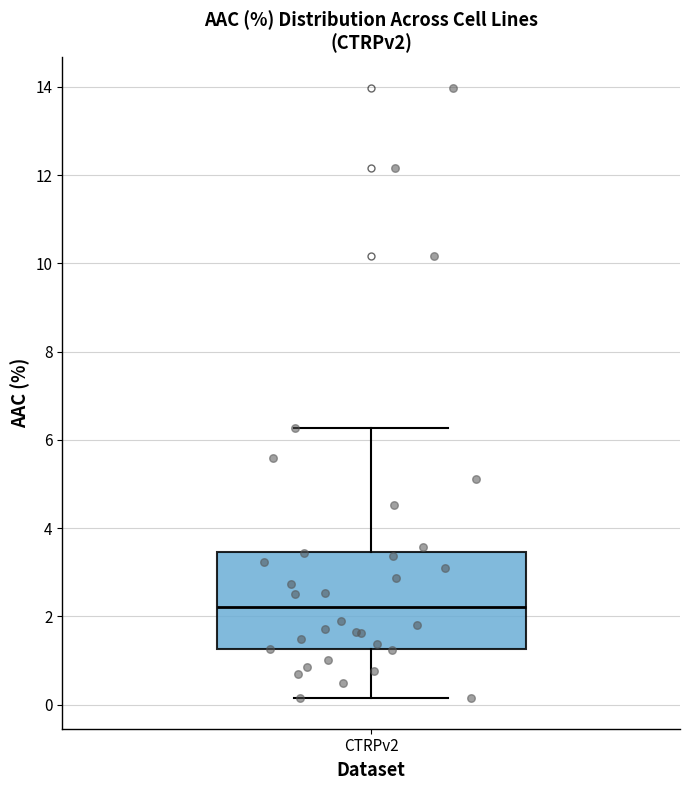

Transcribe this box plot: give where the median line is, the range the box spans, and where the two whiskers end, as read against the y-axis. The values are not printed on the chart, so give them approximately, as read against the axis.

median 2.2, box 1.2 to 3.4, whiskers 0.2 to 6.2